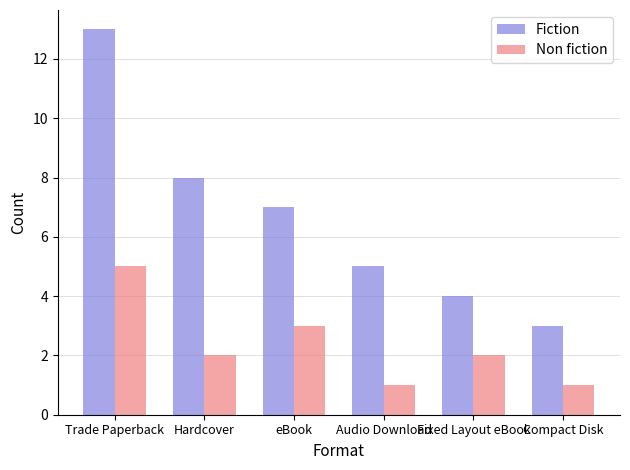

What is the difference between the Fiction values at Compact Disk and Trade Paperback?

10